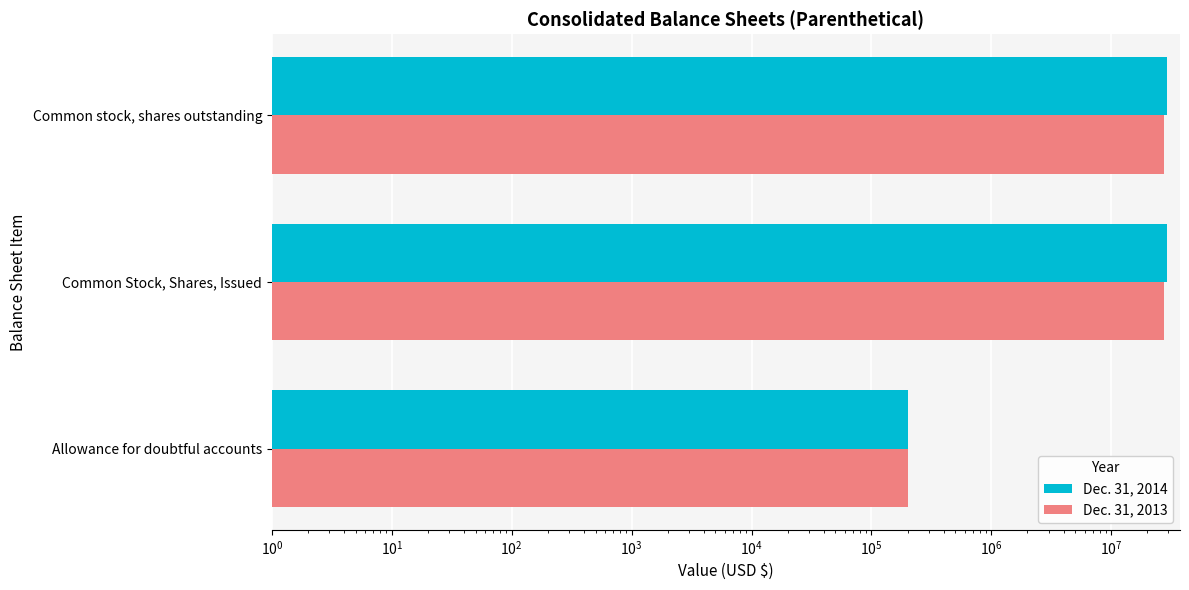

Is it true that Dec. 31, 2014 equals 327899 at Allowance for doubtful accounts?

False